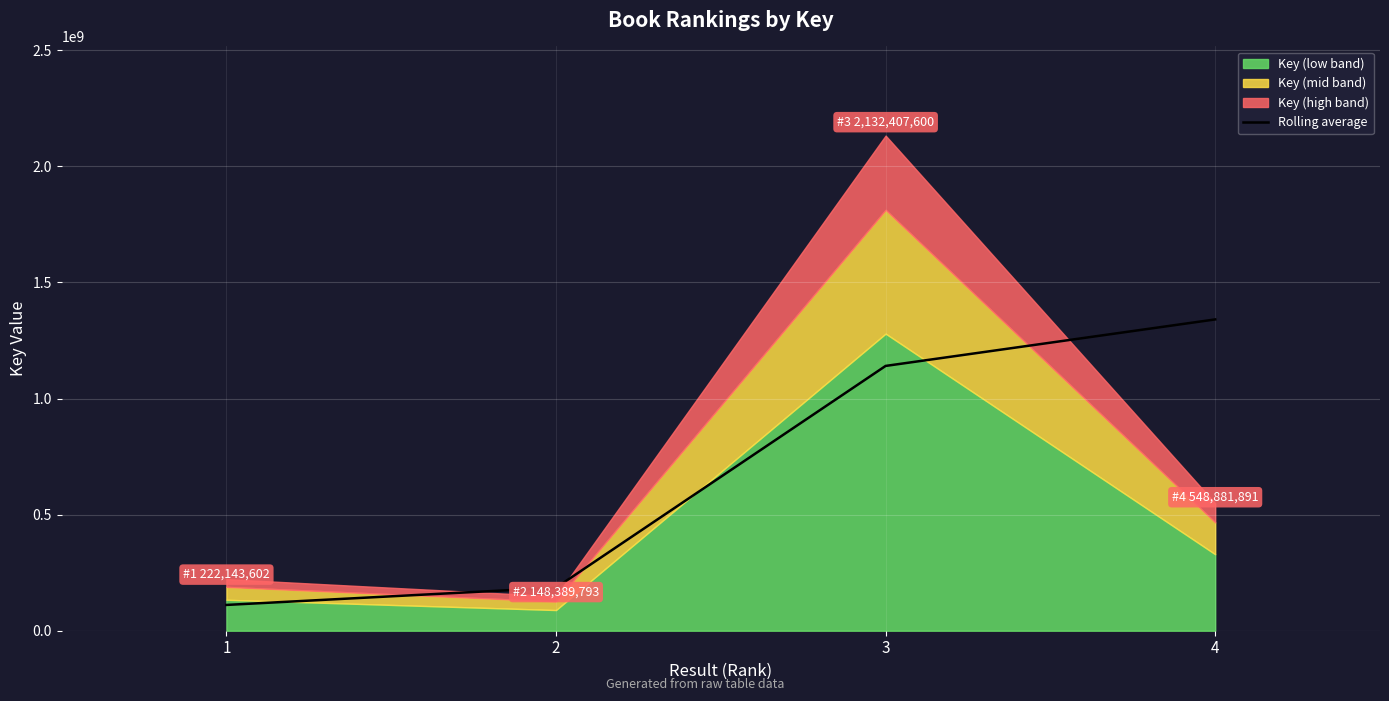

True or false: the data shows 111071801.0 at 1.

True